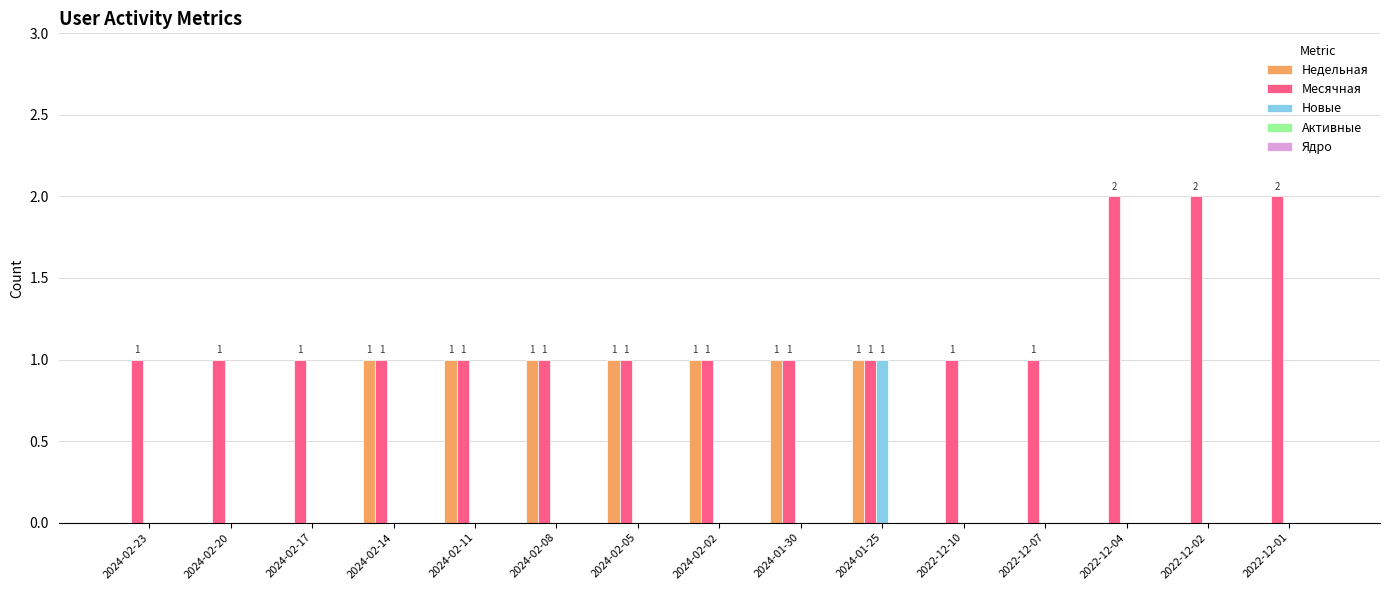

Which category has the highest value in the Новые series?

2024-01-25